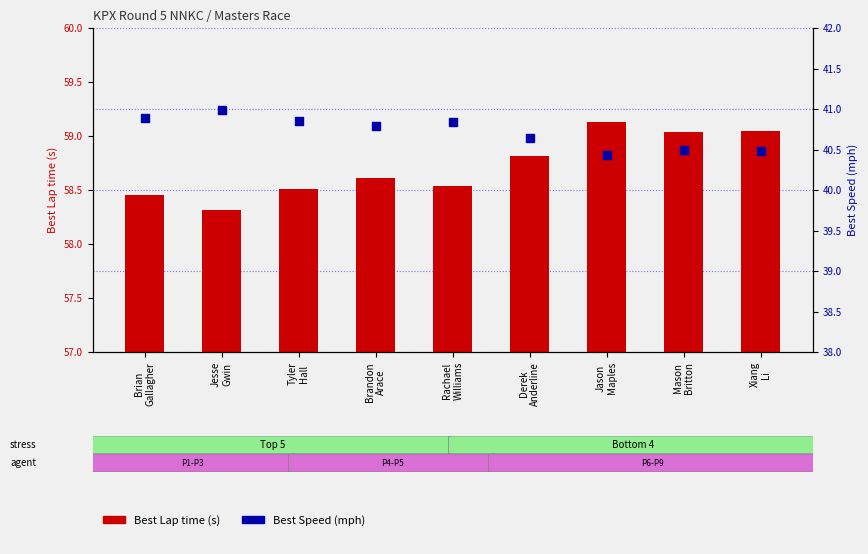

What is the total value across all series at Jason
Maples?

99.6